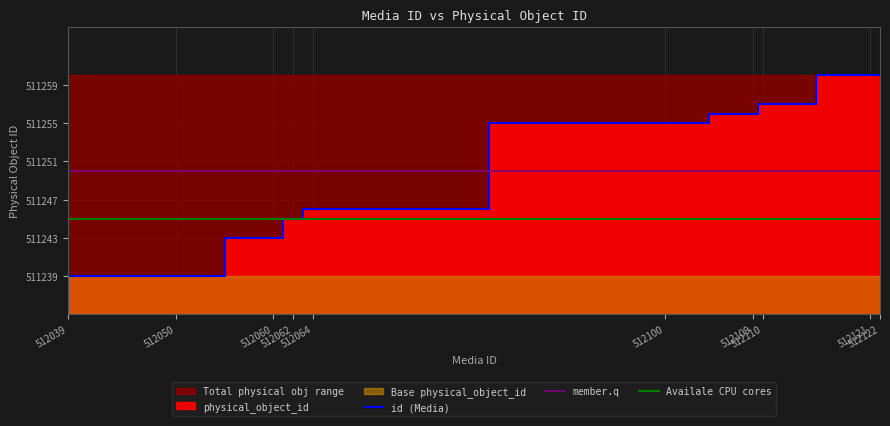

Rank the categories by Availale CPU cores value from highest to lowest.

512039, 512050, 512060, 512062, 512064, 512100, 512109, 512110, 512121, 512122